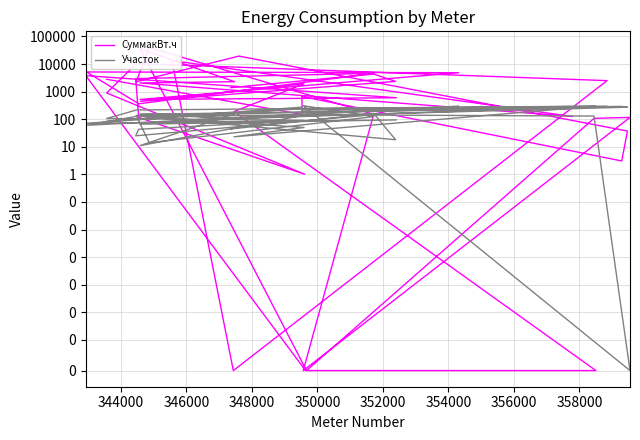

At 358000, list the series in order from largest to smallest.

СуммакВт.ч, Участок